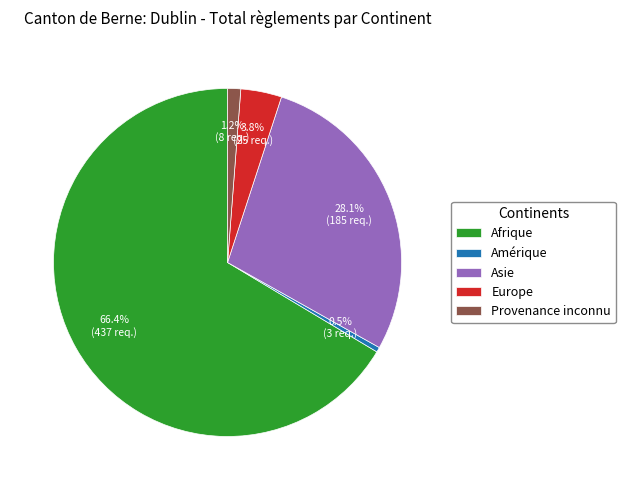

What percentage do Asie and Afrique together represent?

94.5%